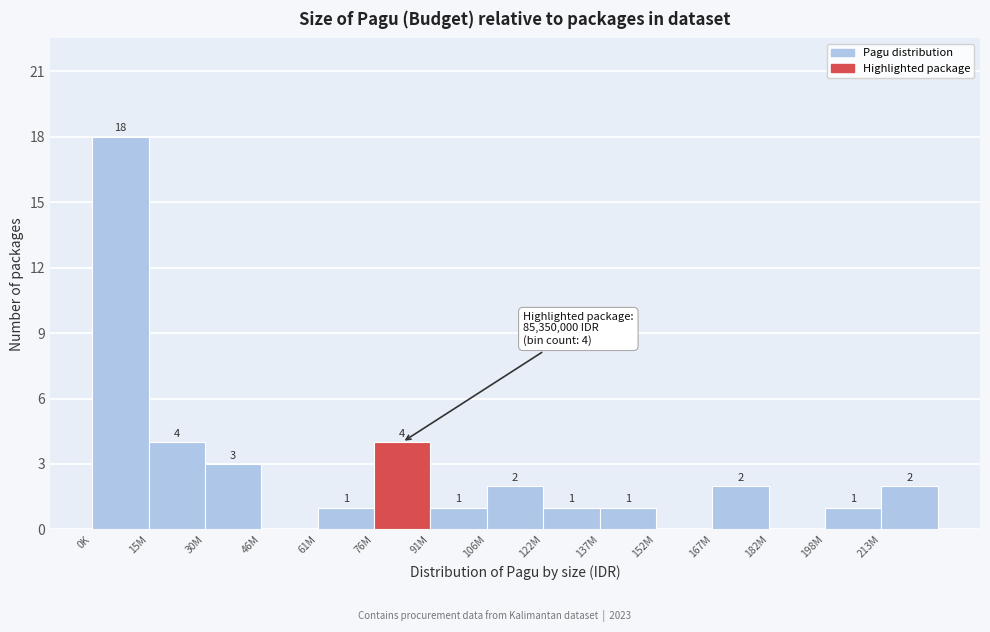

Reading right to left, list all the values displayed in this chart.

213M=2	198M=1	182M=0	167M=2	152M=0	137M=1	122M=1	106M=2	91M=1	76M=4	61M=1	46M=0	30M=3	15M=4	0K=18